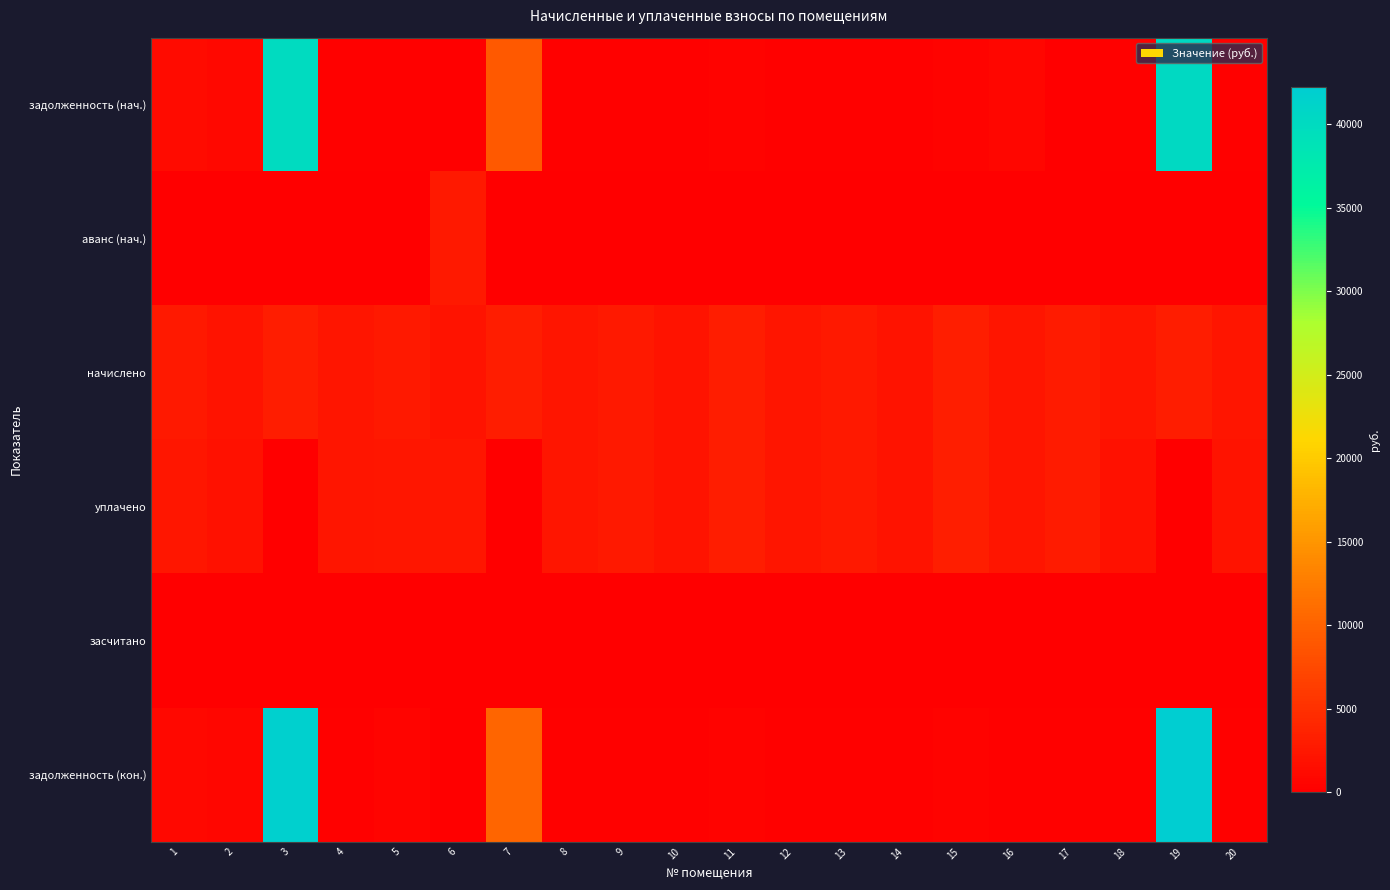

Which series changed the most between 2 and 4?

задолженность (нач.)